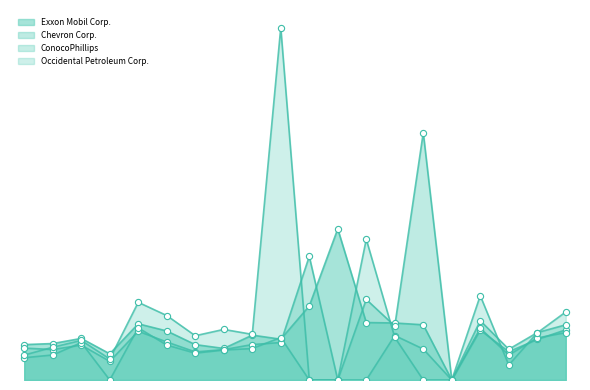

Which series has the largest total across all categories?

Occidental Petroleum Corp.